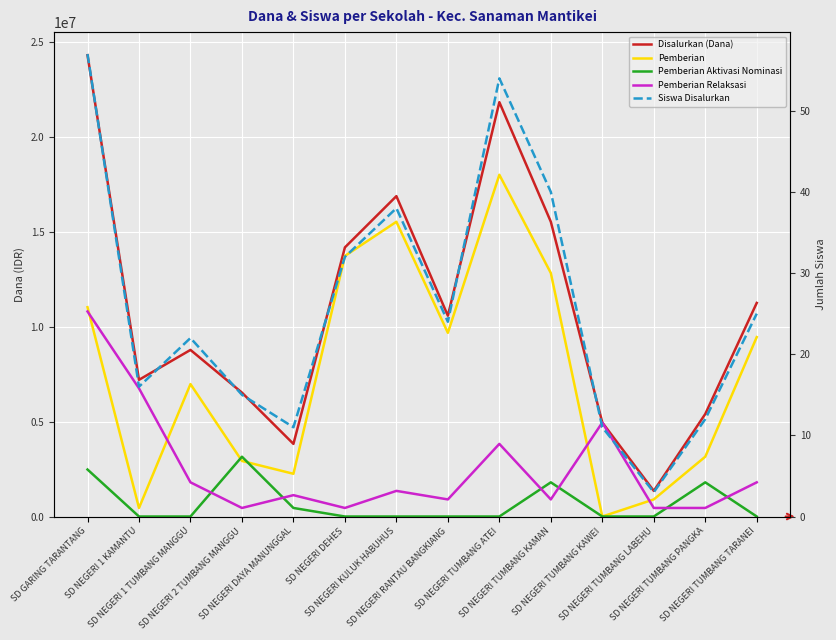

What is the label of the 6th point from the right?

SD NEGERI TUMBANG ATEI